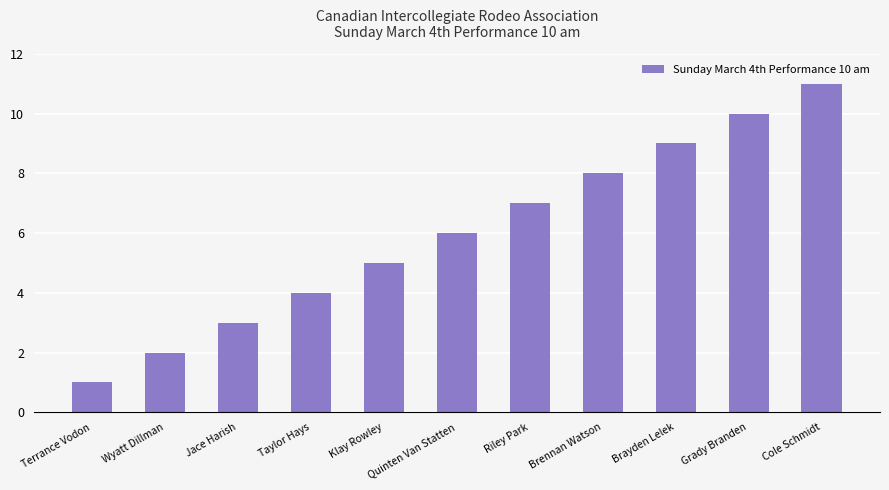

The value at Riley Park is 7. True or false?

True